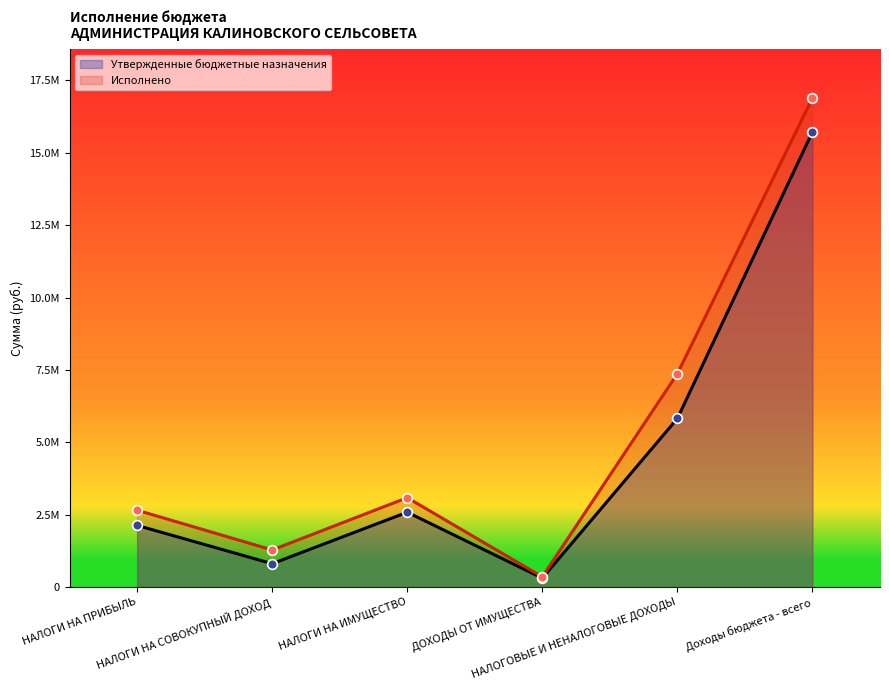

Rank the series by their maximum value, from lowest to highest.

Утвержденные бюджетные назначения, Исполнено